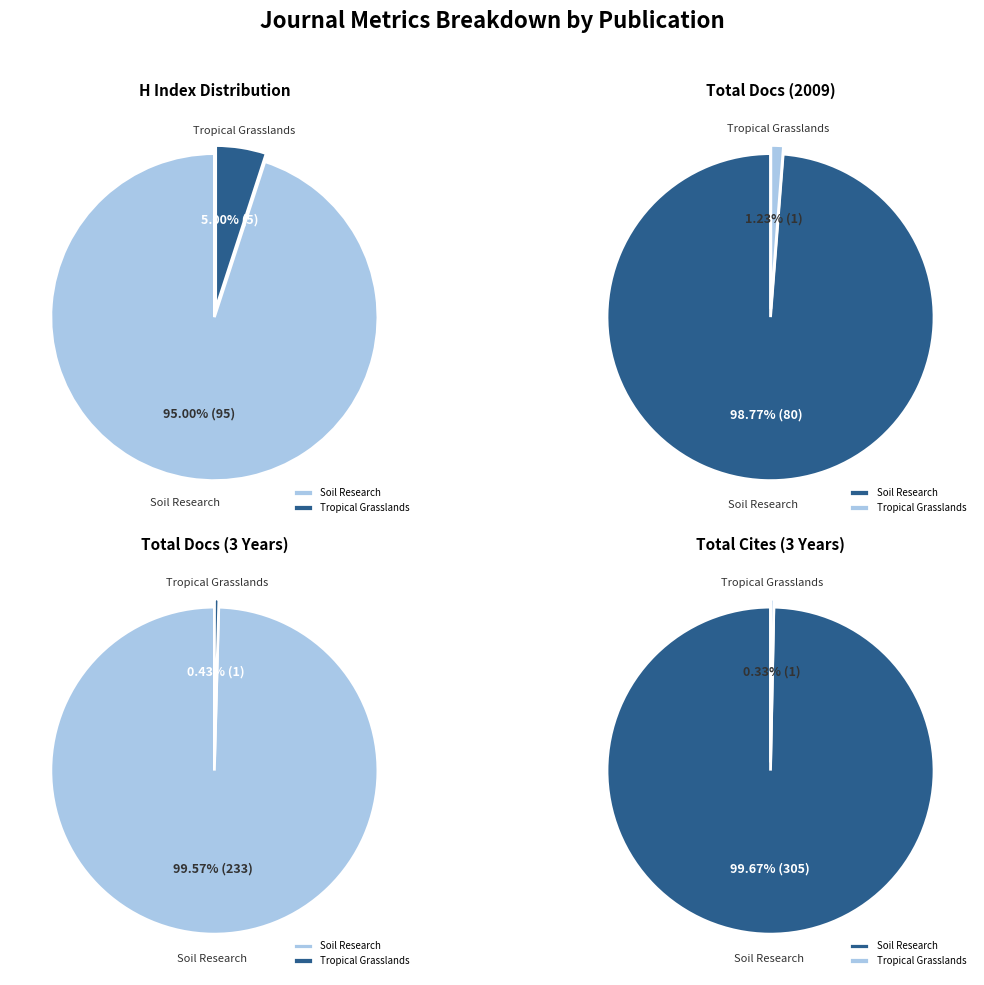

True or false: Soil Research accounts for 99% of the total.

False